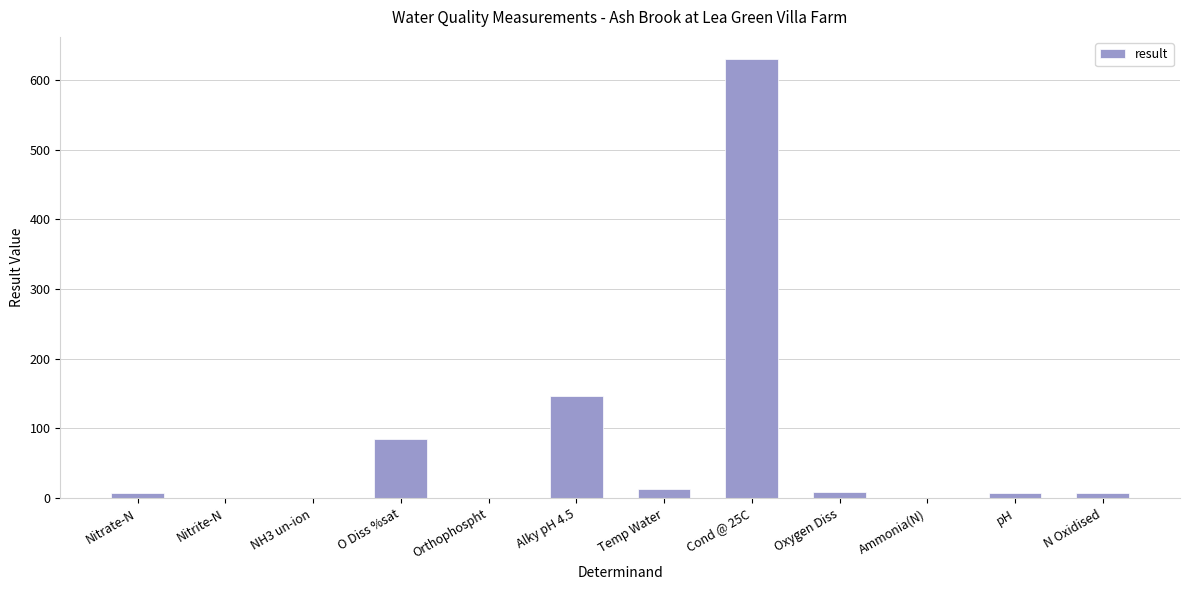

At which category does the chart reach its peak across all series?

Cond @ 25C